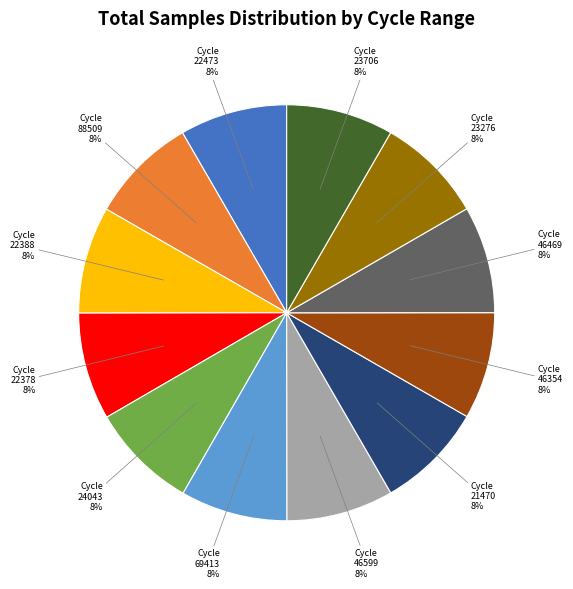

To the nearest percent, what is the average slice percentage?

8%